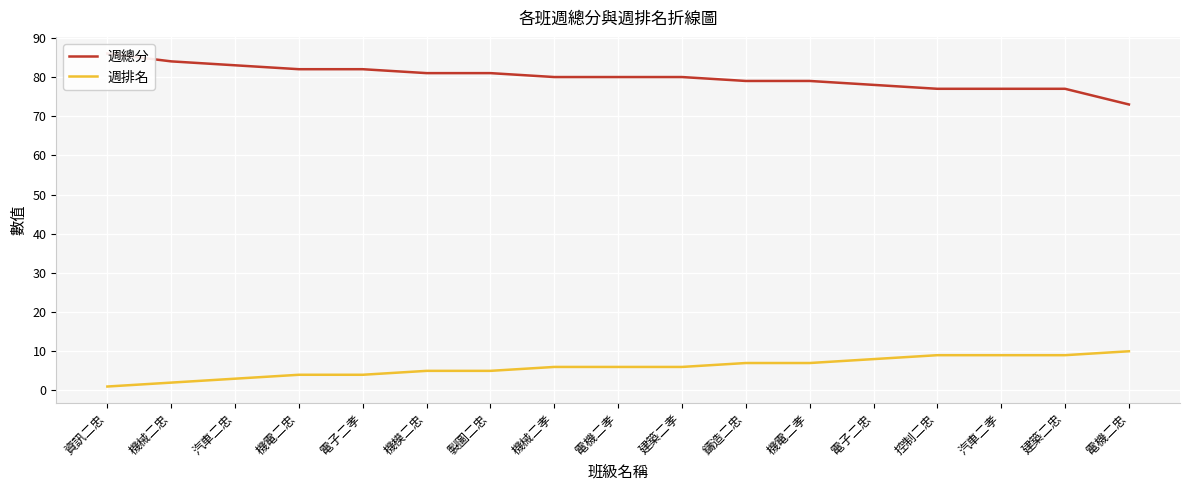

What is the average value of the 週總分 series?

80